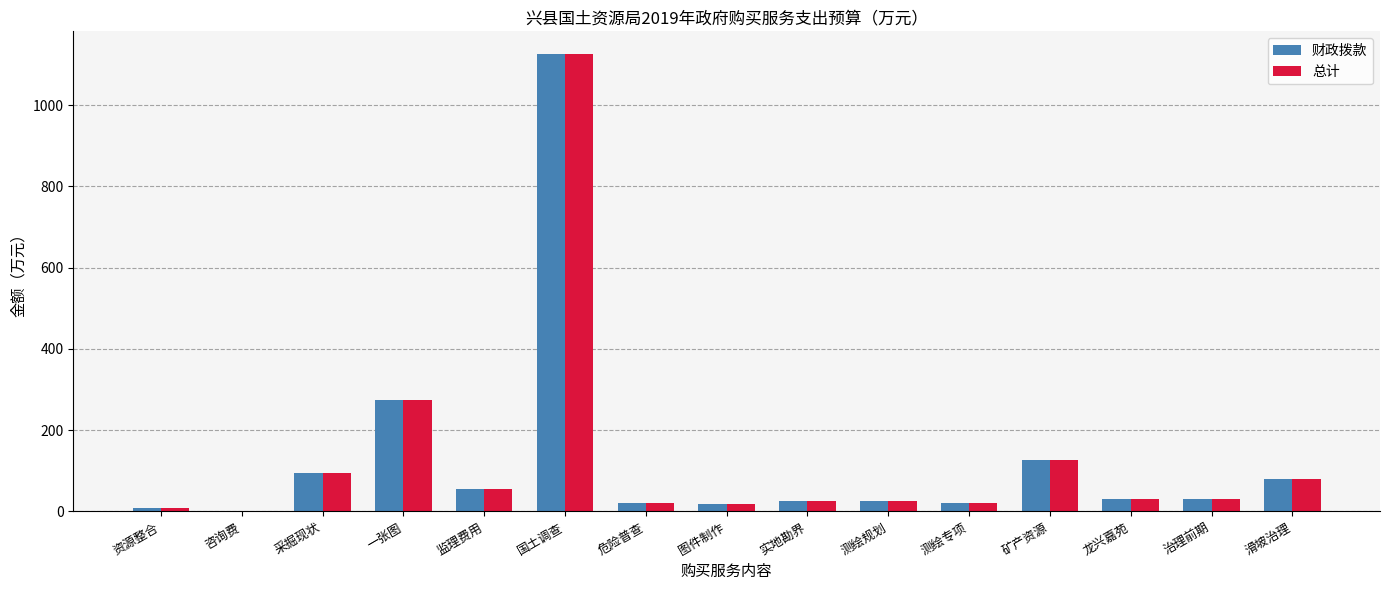

Are the bars grouped side by side (vs. stacked)?

Yes